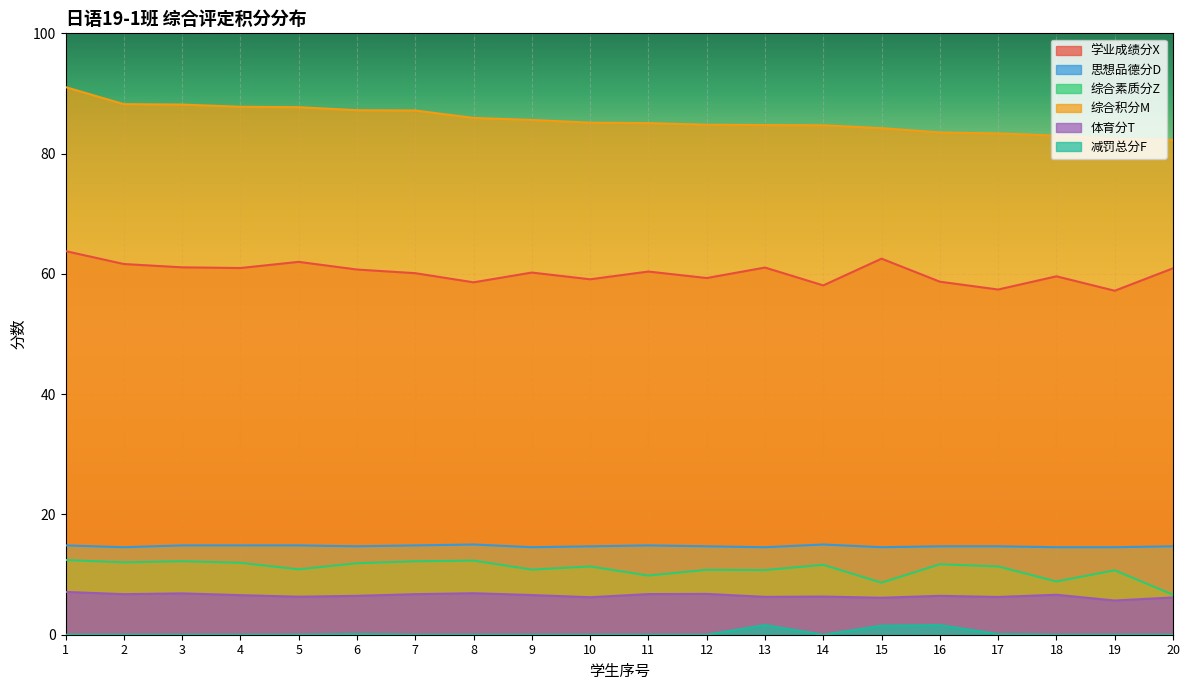

Where is the first local minimum for 减罚总分F?

14